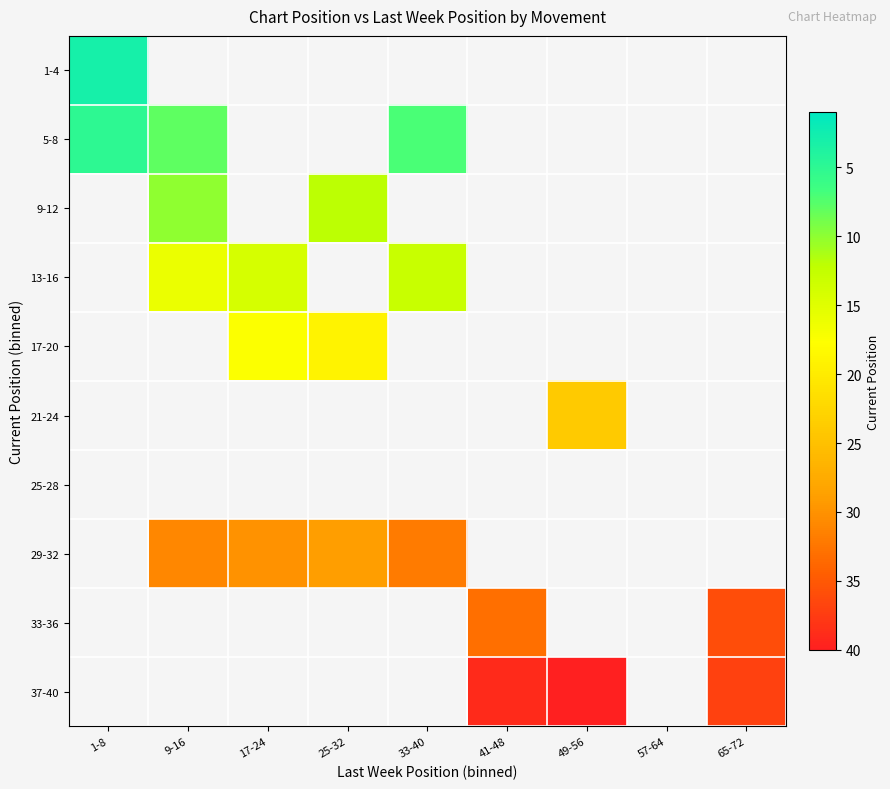

How many distinct data groups are displayed?

10